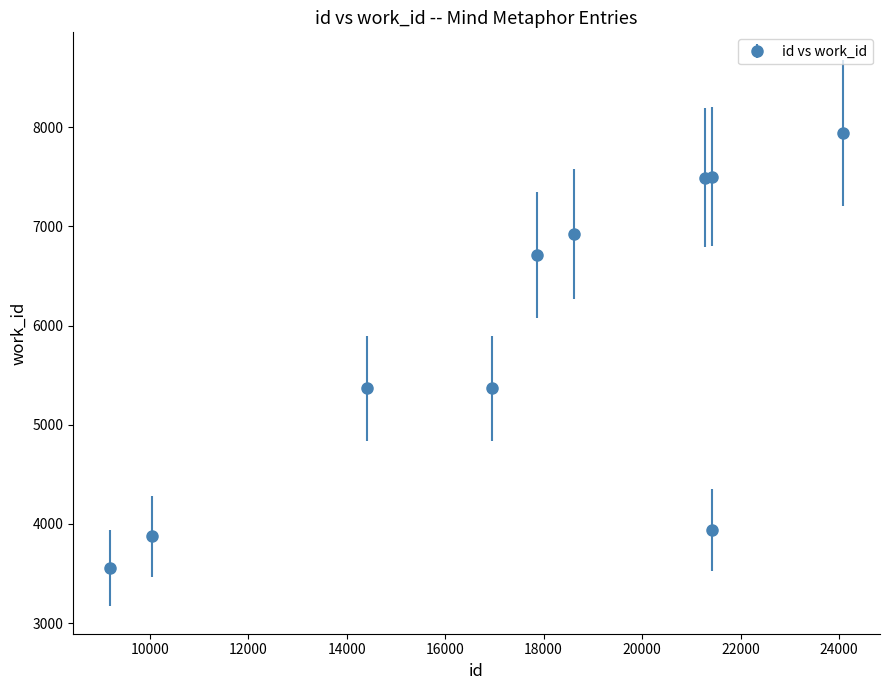

True or false: the data has more than 2 interior local peaks.

False